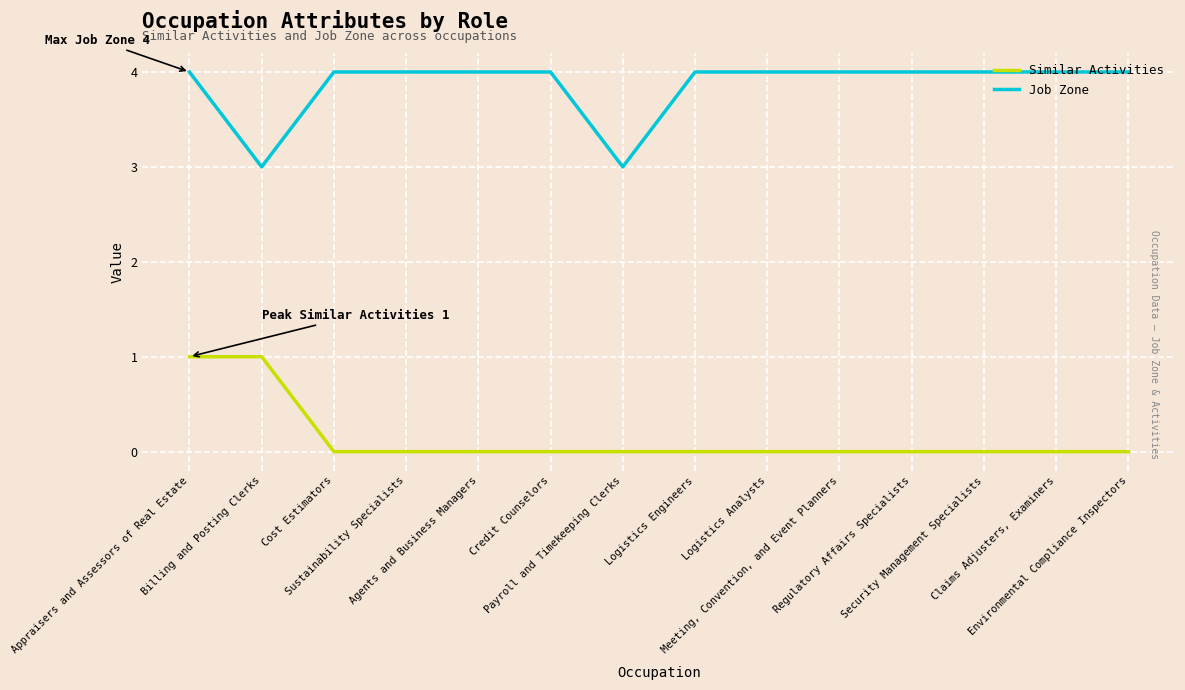

True or false: Similar Activities and Job Zone cross at least once.

False